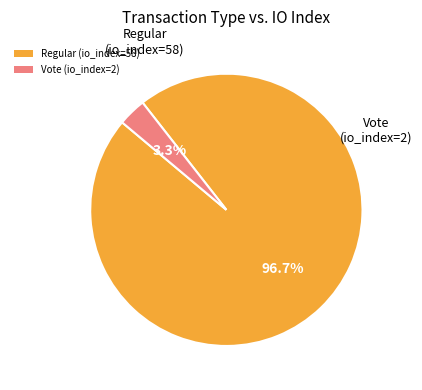

How many slices are in this pie chart?

2